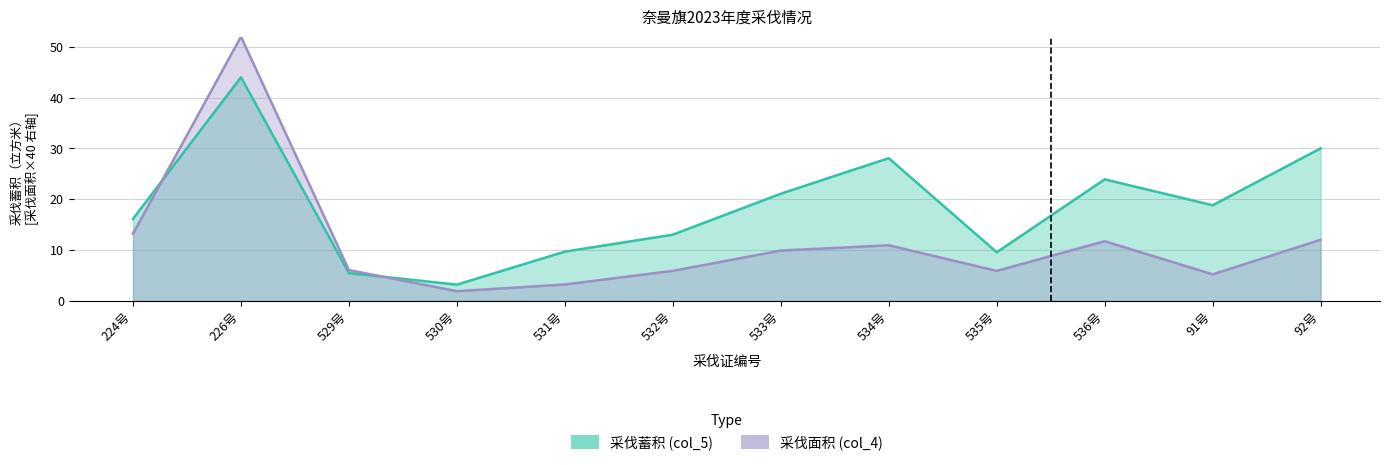

True or false: 采伐面积 (col_4) has a value of 10.9 at 534号.

True